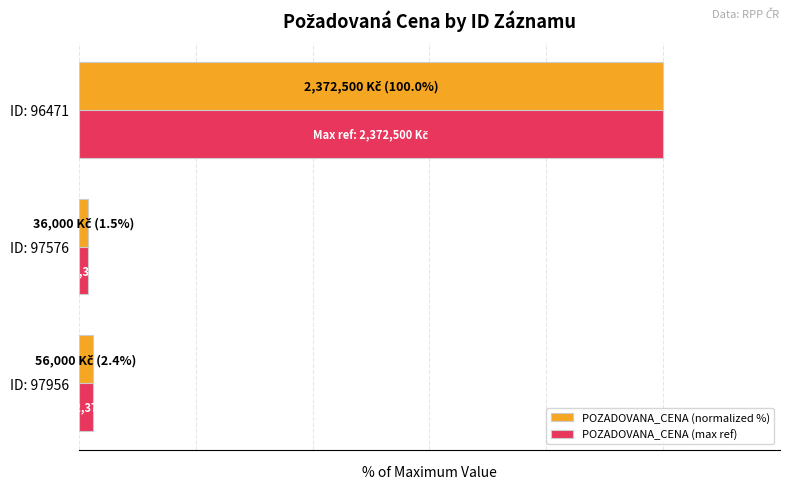

What are all the series names shown in the legend?

POZADOVANA_CENA (normalized %), POZADOVANA_CENA (max ref)